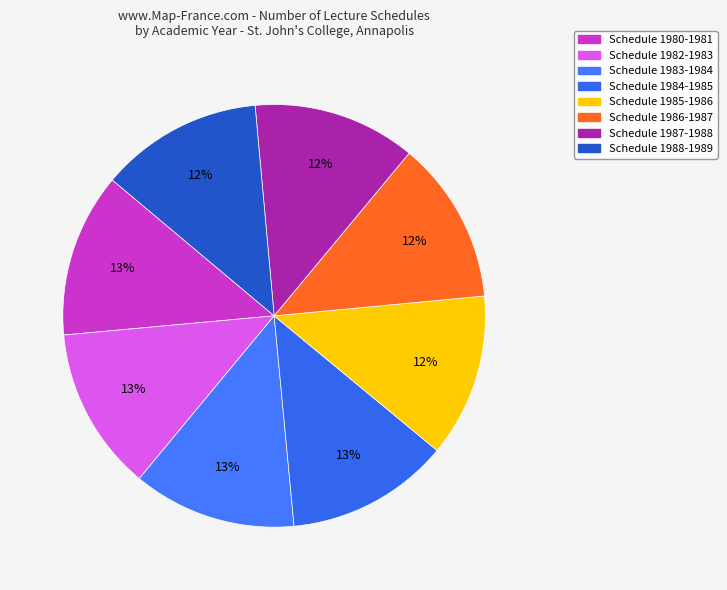

Is there any slice that represents more than half of the pie?

No